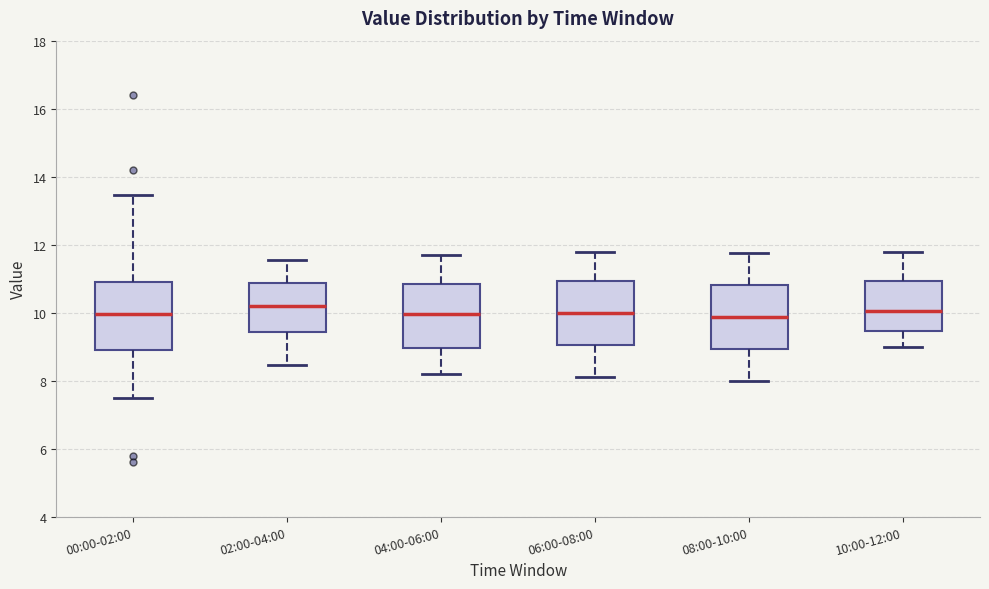

Reading left to right, read every box against the y-axis: the position of its median line, the range the box covers, and the ends of its whiskers. The values are not printed on the chart, so give them approximately, as read against the axis.

00:00-02:00: median 10.0, box 8.8 to 11.0, whiskers 7.6 to 13.4
02:00-04:00: median 10.2, box 9.4 to 10.8, whiskers 8.4 to 11.6
04:00-06:00: median 10.0, box 9.0 to 10.8, whiskers 8.2 to 11.8
06:00-08:00: median 10.0, box 9.0 to 11.0, whiskers 8.2 to 11.8
08:00-10:00: median 9.8, box 9.0 to 10.8, whiskers 8.0 to 11.8
10:00-12:00: median 10.0, box 9.4 to 11.0, whiskers 9.0 to 11.8